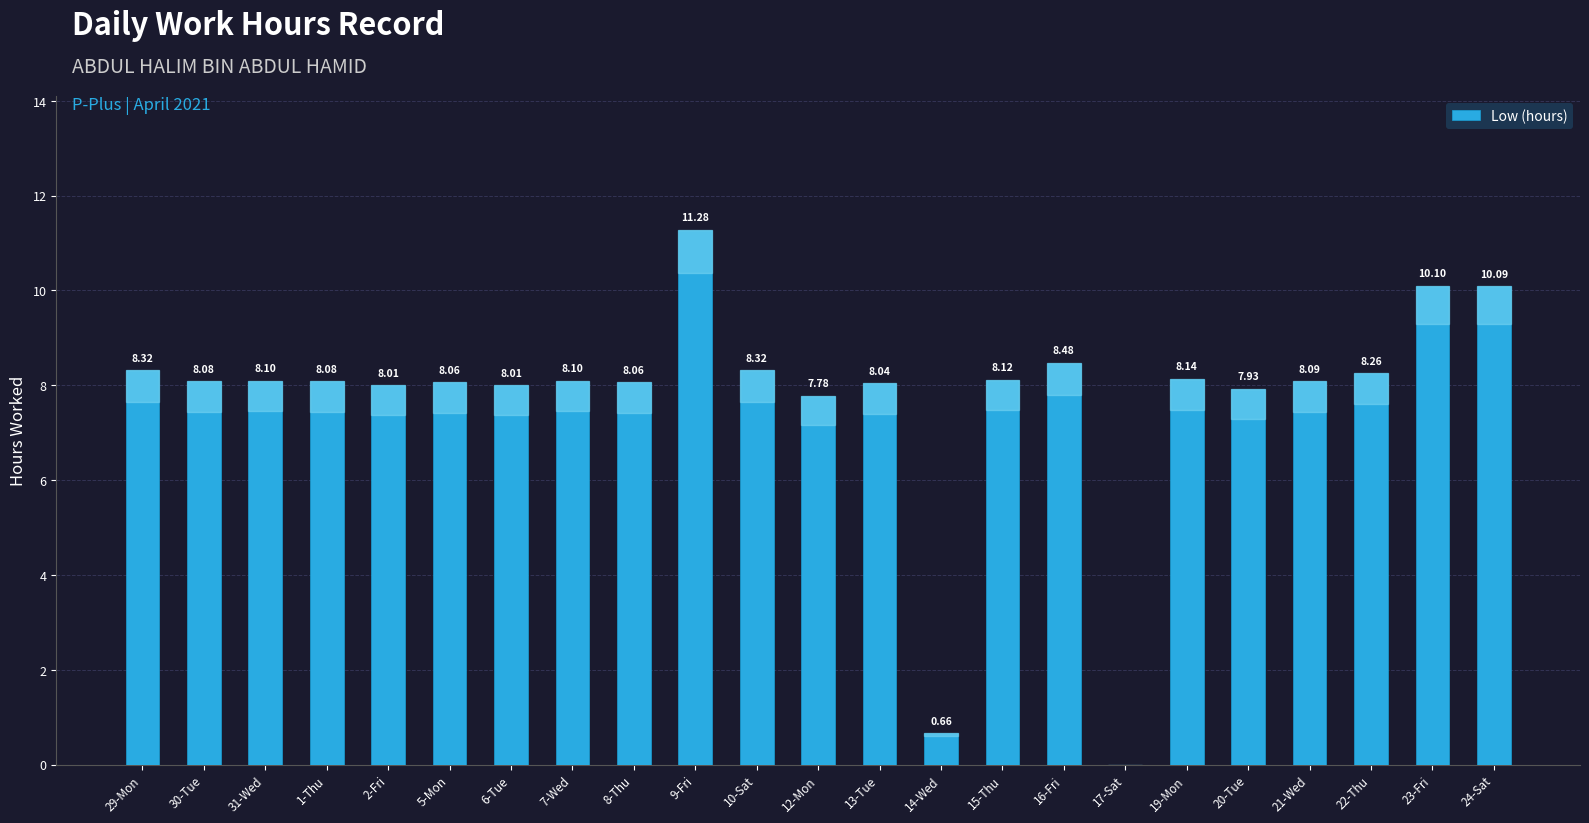

Approximately how many times larger is the value at 30-Tue compared to 20-Tue?

1.0